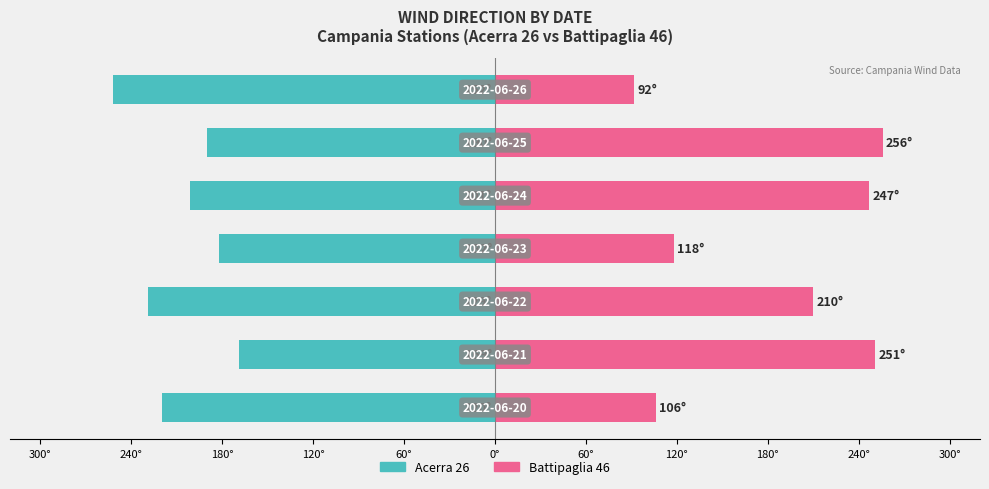

List the series in order of their peak value, highest first.

Battipaglia 46, Acerra 26